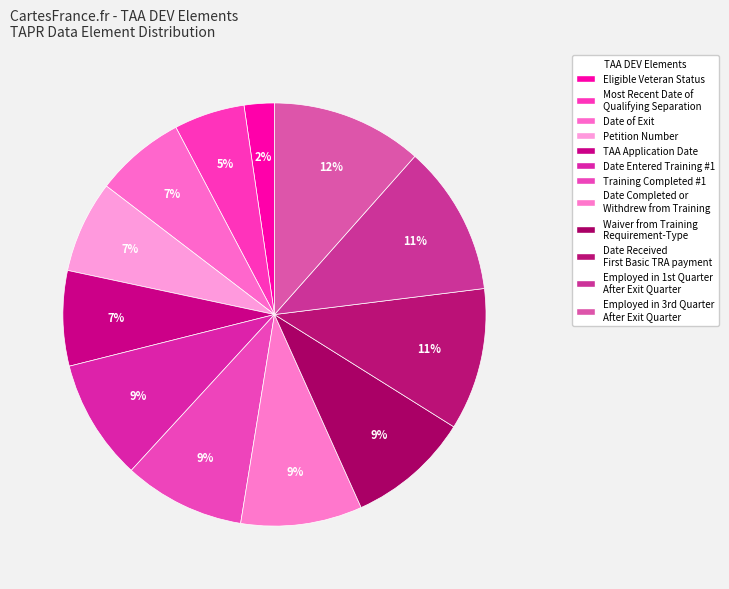

Is it true that Petition Number is 7% of the pie?

True